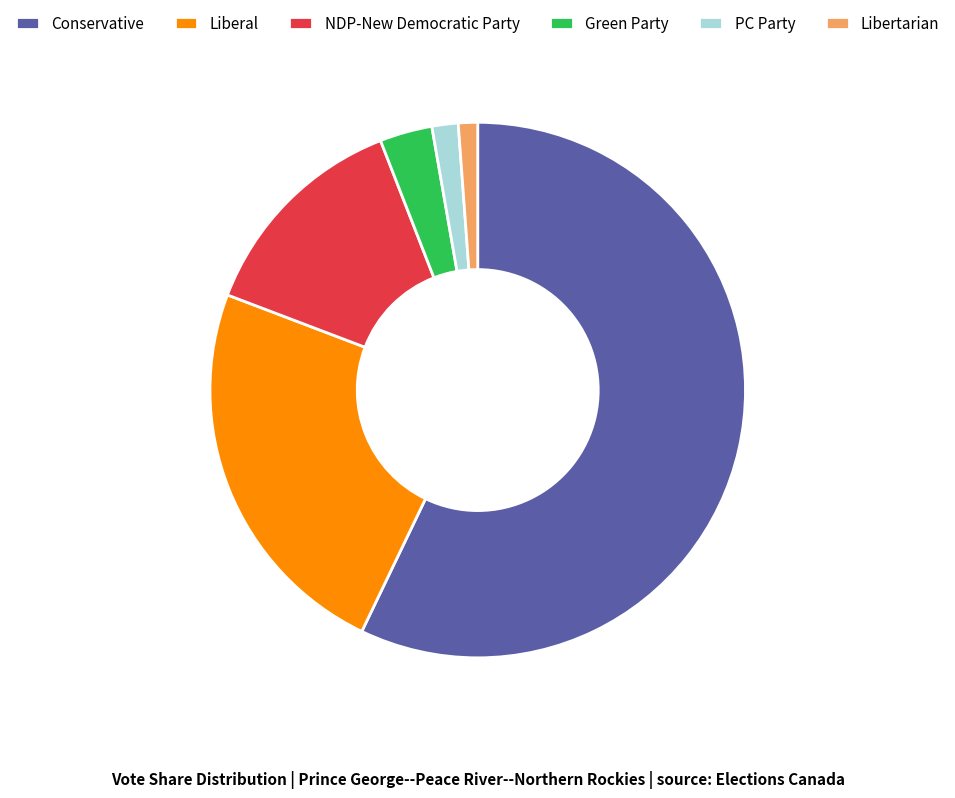

Is Libertarian the majority of the pie?

No